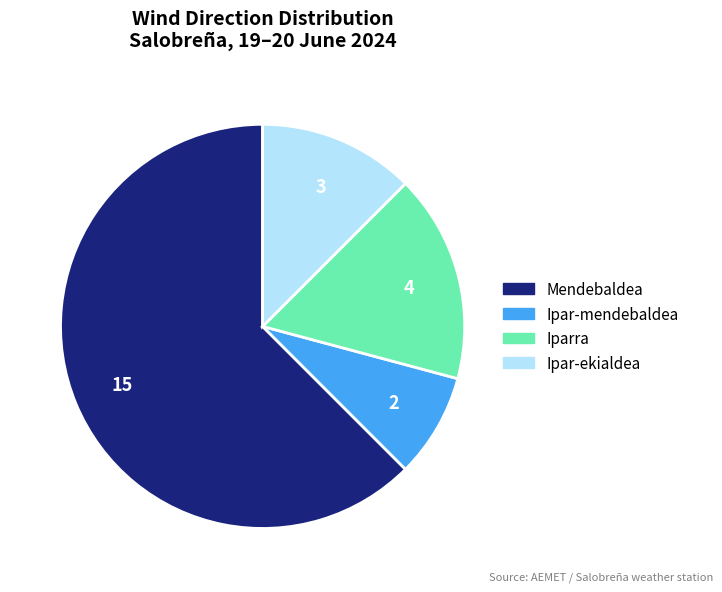

Which slice represents more than half of the pie?

Mendebaldea